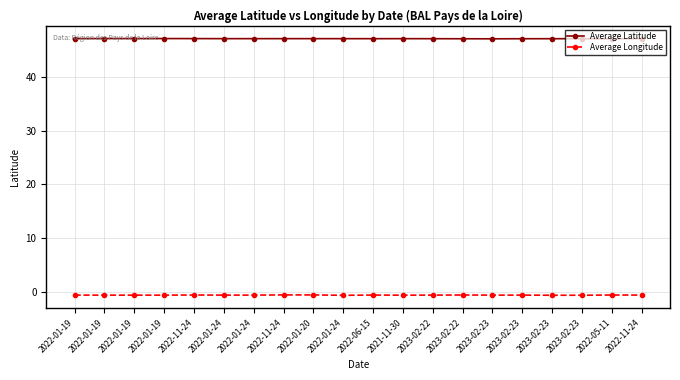

How many data points does each series have?

20